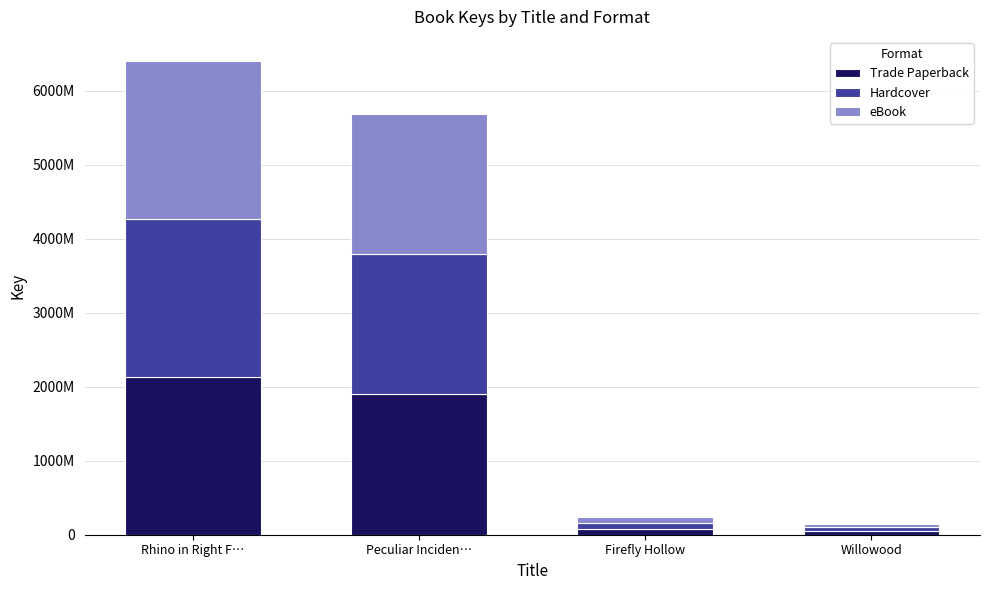

What is the average value of the Trade Paperback series?

1040393061